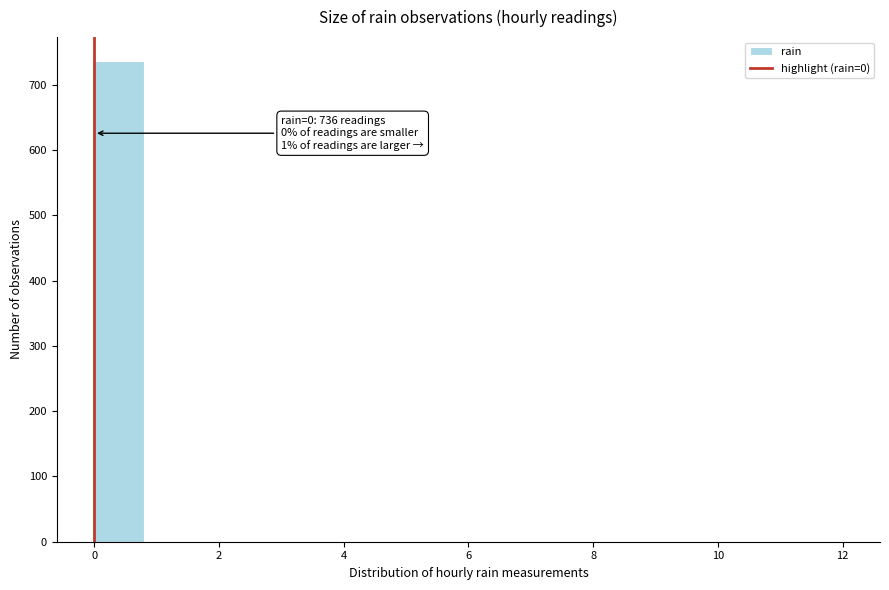

Over which range of the x-axis is the bar tallest?

0.0 to 0.8